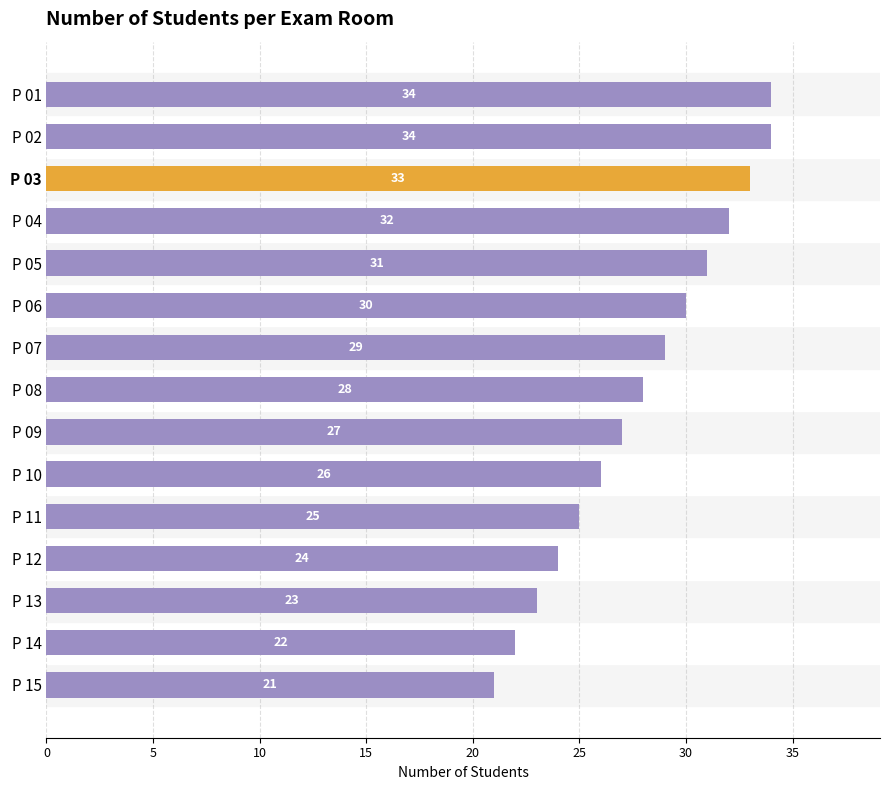

Read the value at P 09, to the nearest 10.

30